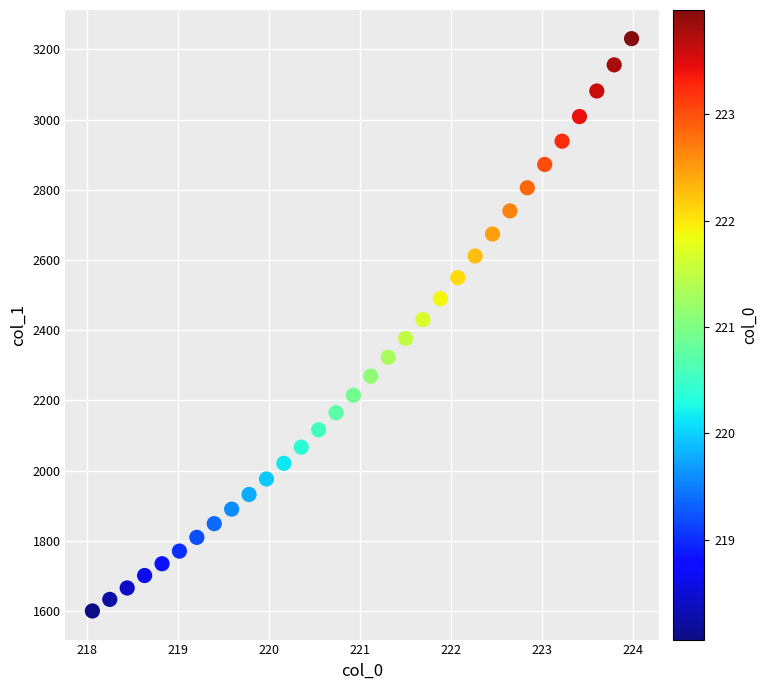

What is the range of Y values (max minus min)?

1629.5